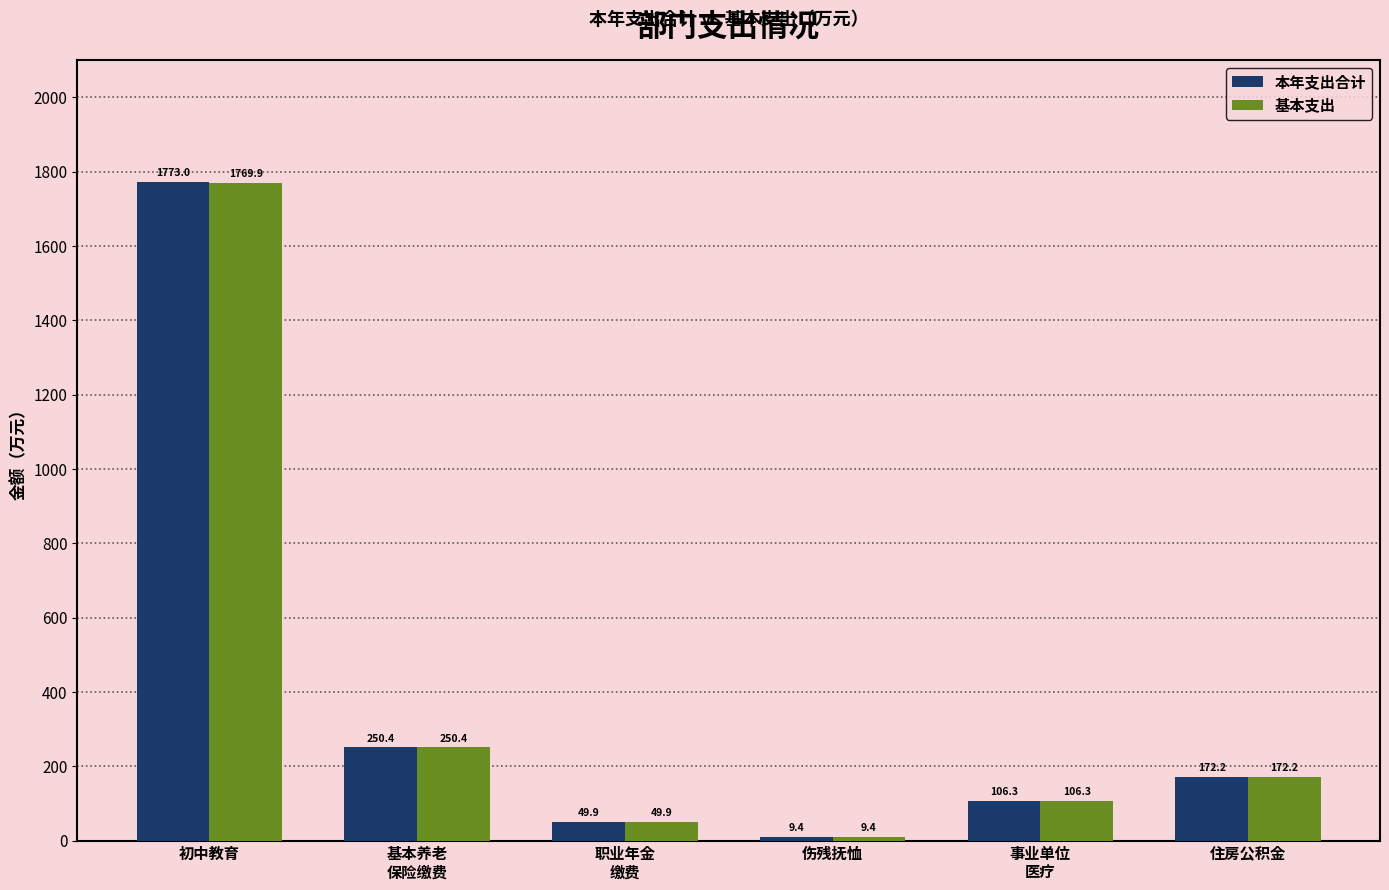

How many data points in 本年支出合计 are less than 172?

3